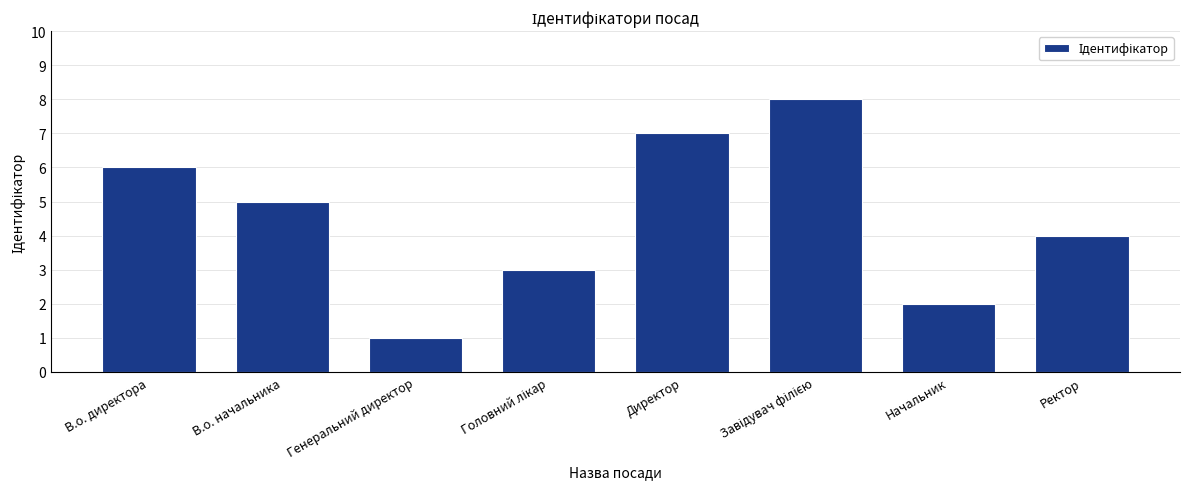

Which label corresponds to the smallest value in the chart?

Генеральний директор